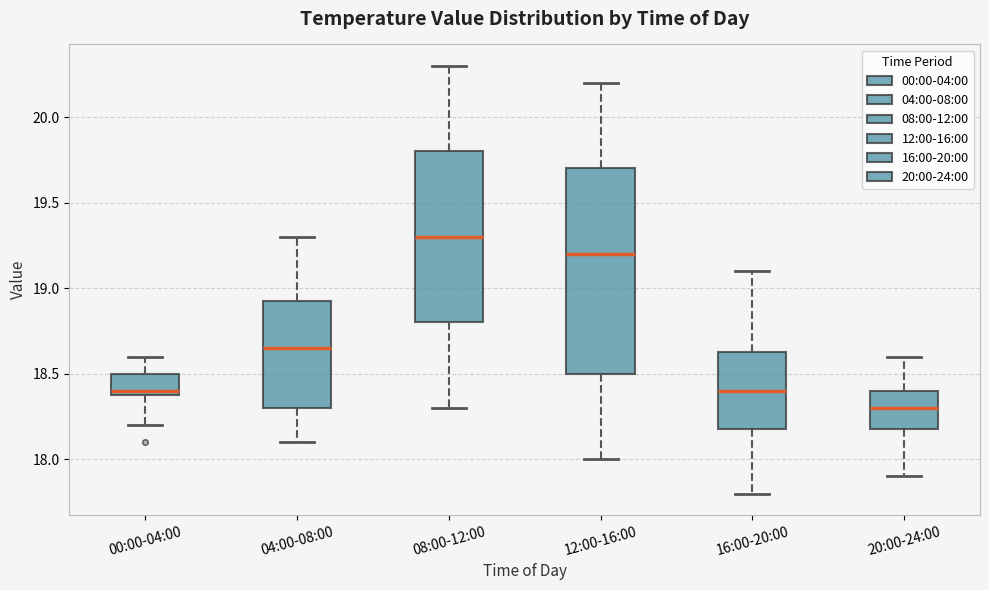

Which box's median line is the highest?

08:00-12:00